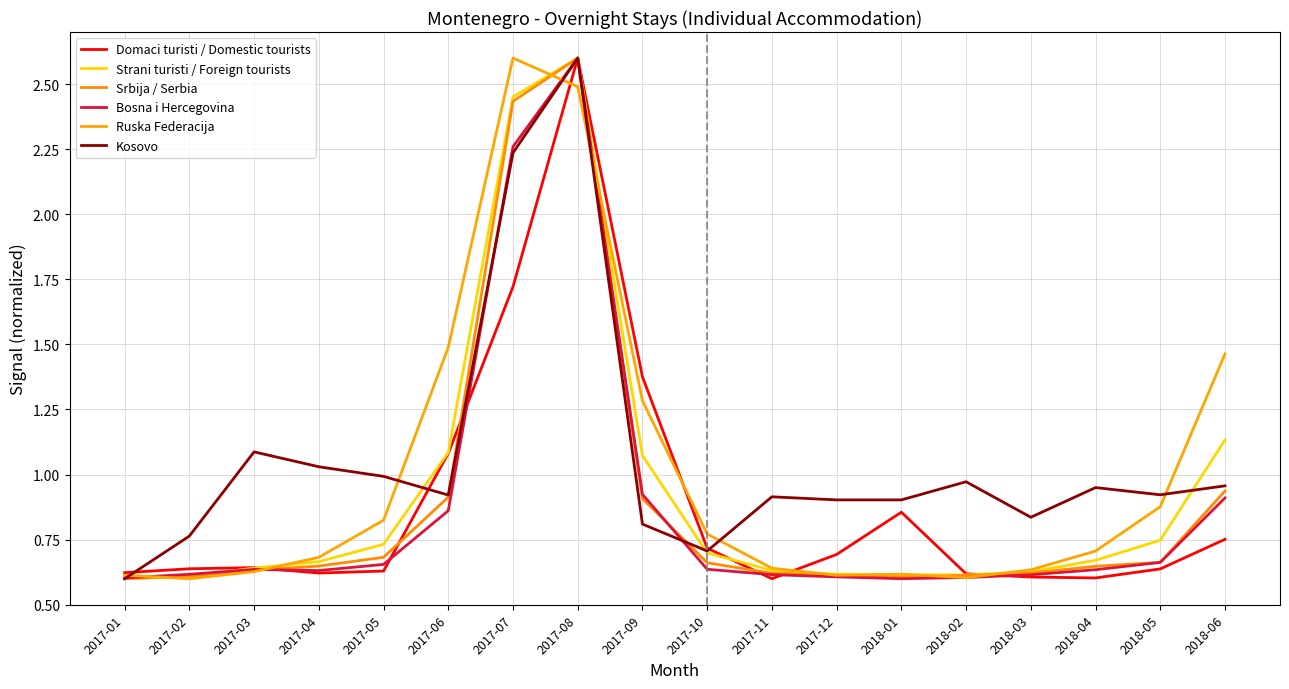

True or false: Strani turisti / Foreign tourists and Srbija / Serbia intersect in this chart.

True